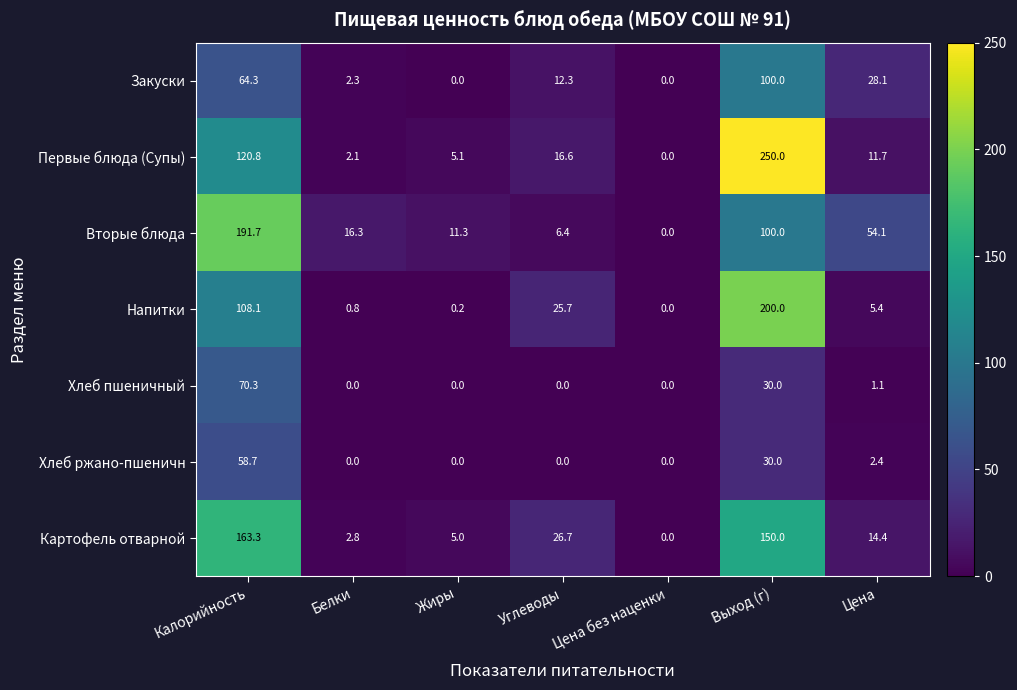

What is the difference between the maximum and minimum values in the Картофель отварной series?

163.3